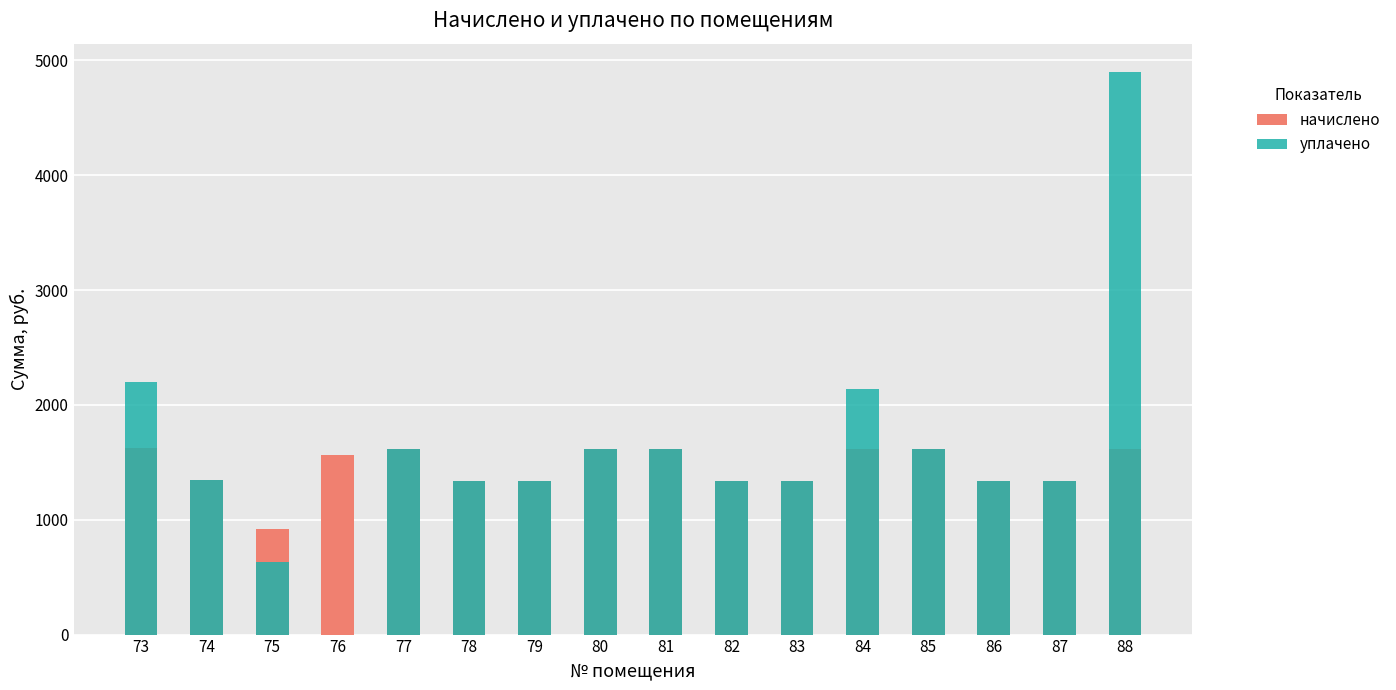

At which category is the sum across all series the highest?

88